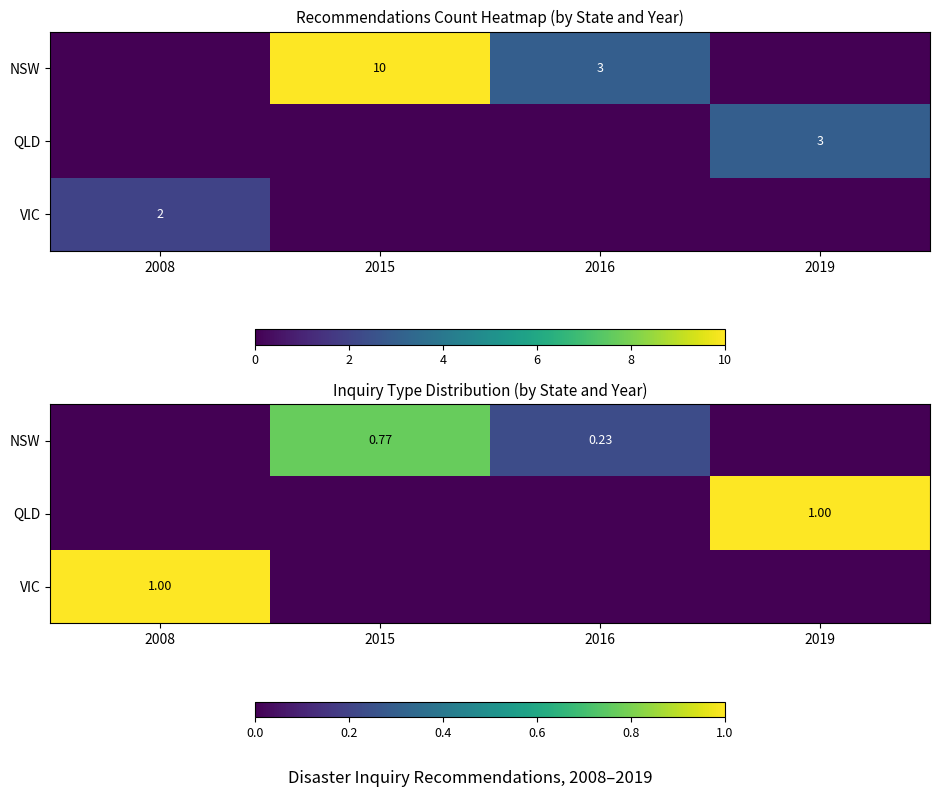

What is the difference between the maximum and minimum values in the VIC series?

1.0